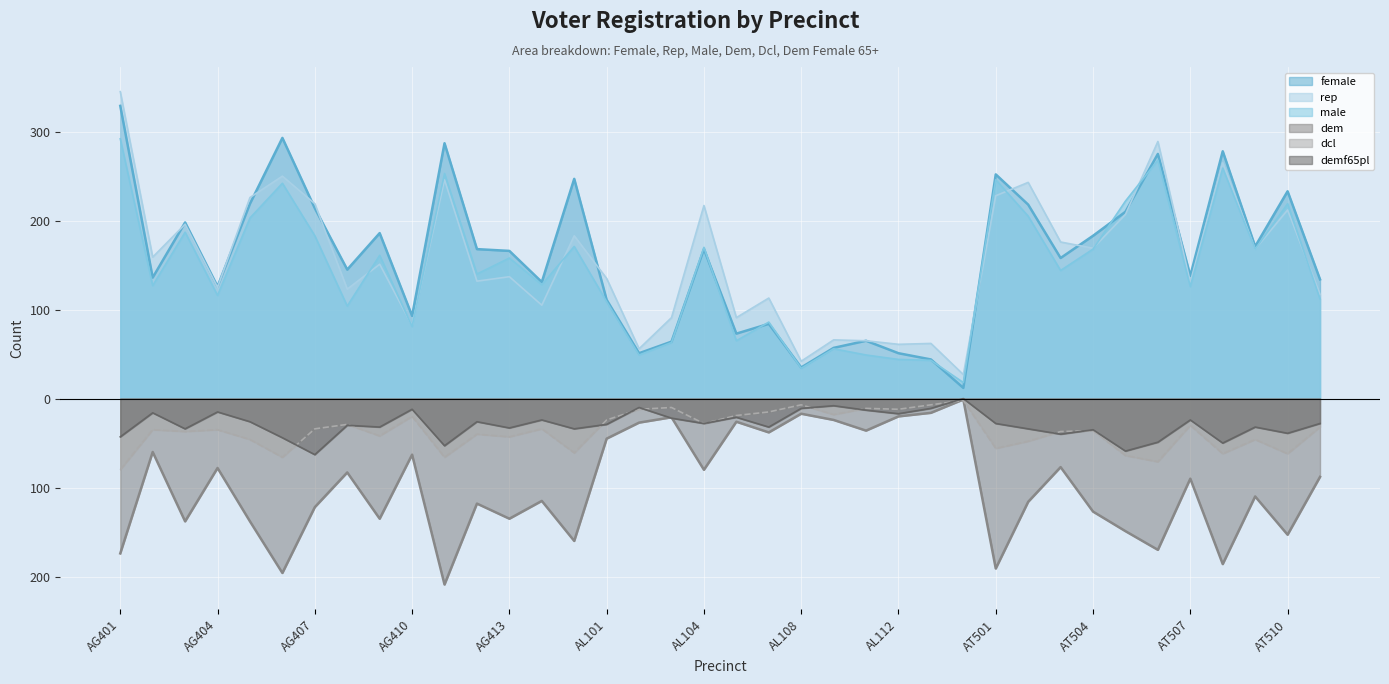

The male series shows 10 at AL112. True or false?

False